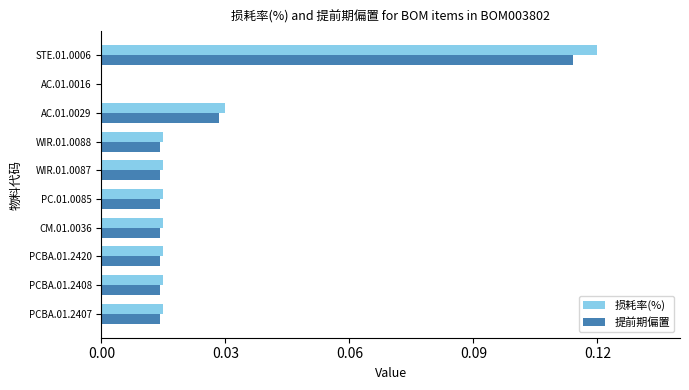

Is the value of 损耗率(%) at AC.01.0016 greater than the value of 提前期偏置 at WIR.01.0088?

No